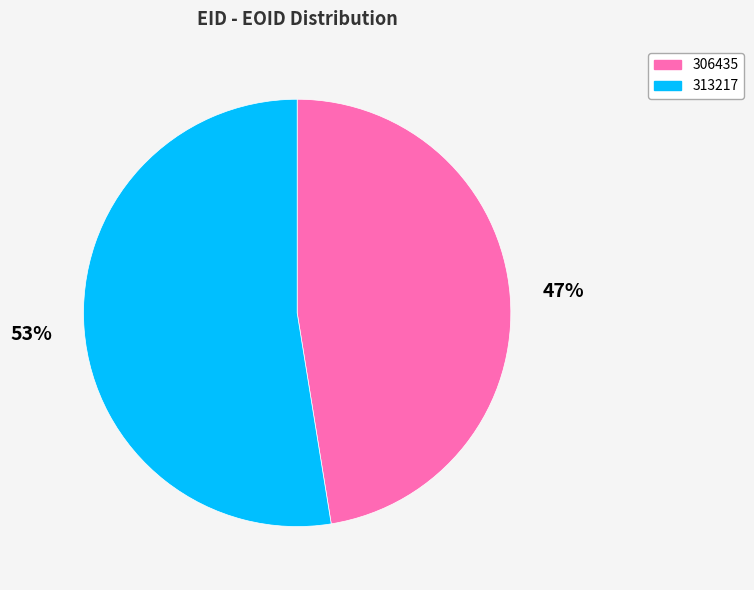

To the nearest percent, what percentage of the pie is 306435?

47%